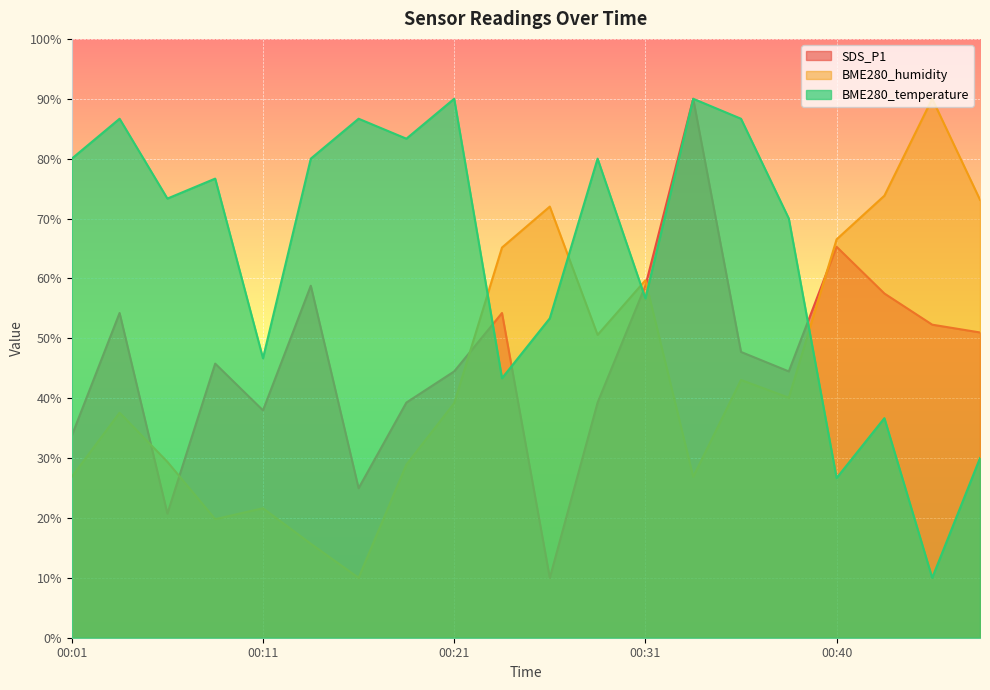

Is the value of SDS_P1 at 00:40 greater than the value of BME280_humidity at 00:16?

Yes